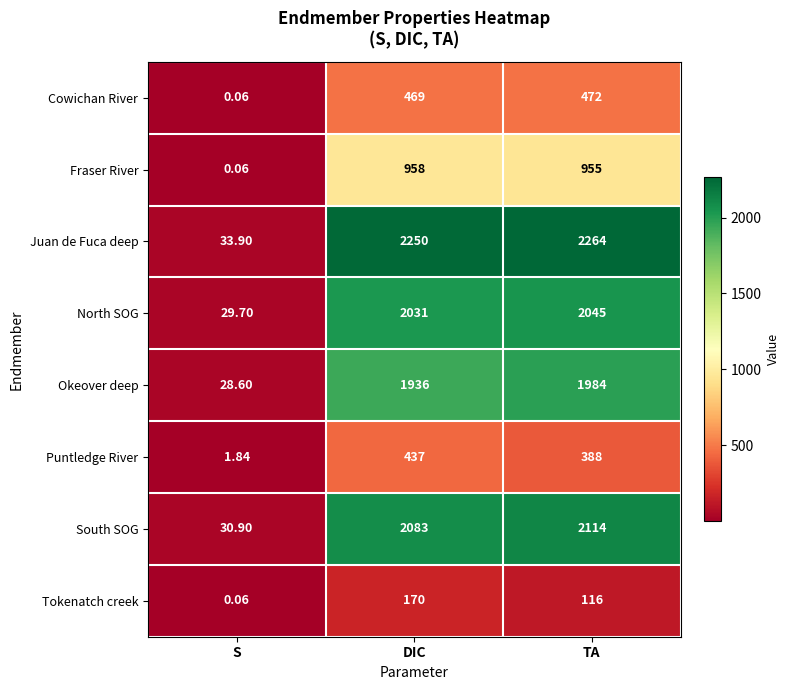

Between S and TA, which series saw the biggest shift?

Juan de Fuca deep